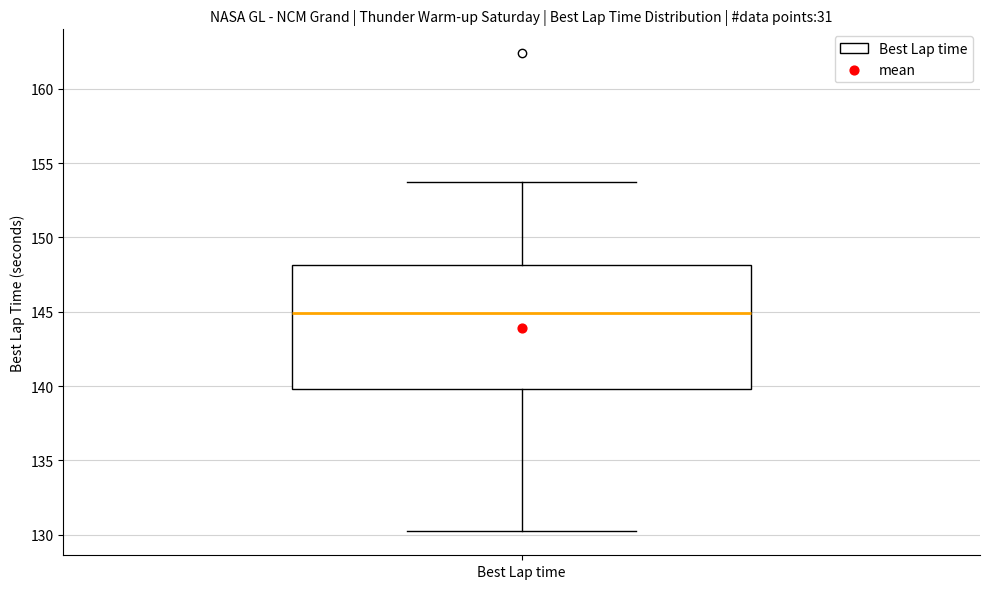

Where is the lower edge of the box for Best Lap time on the y-axis? The values are not printed on the chart, so give them approximately, as read against the axis.

140.0